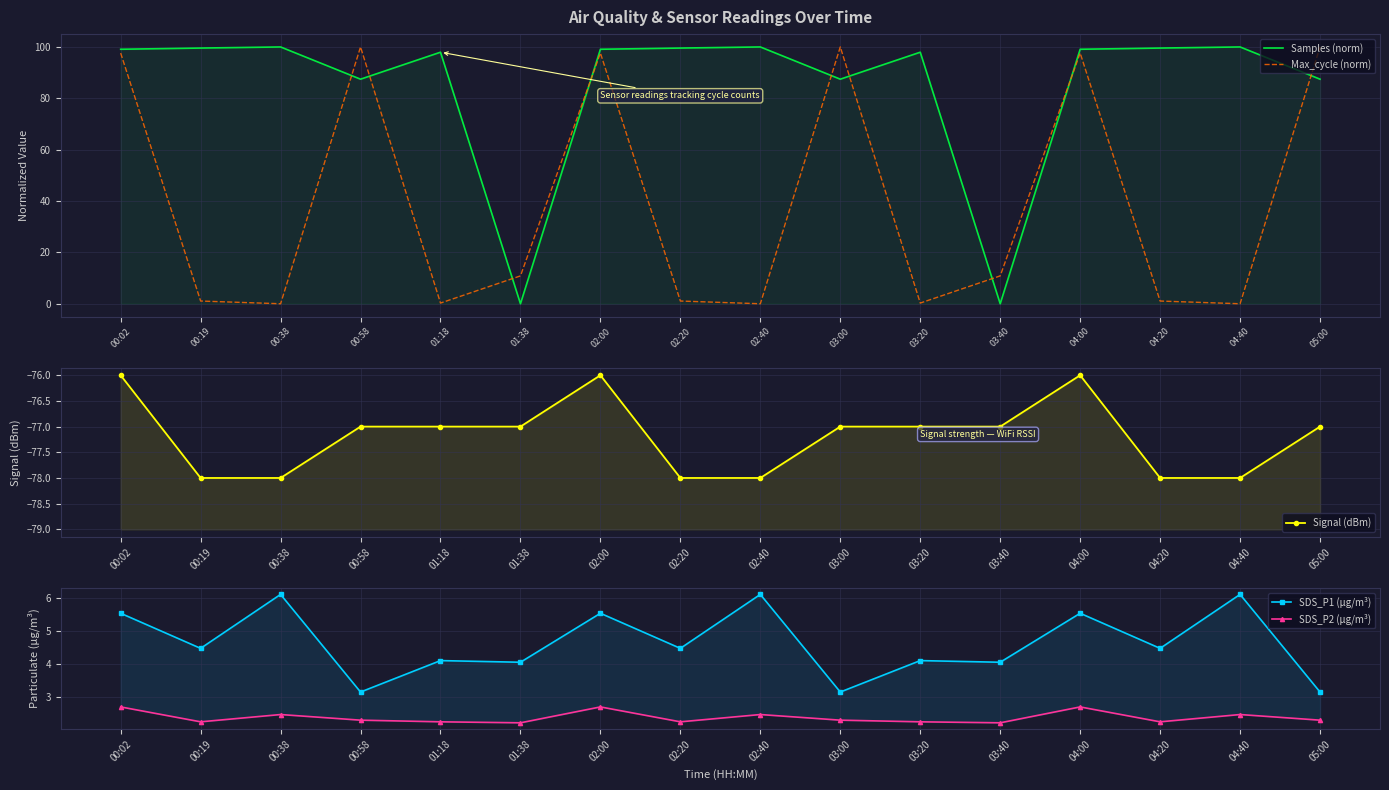

What is the label of the 3rd point from the right?

04:20